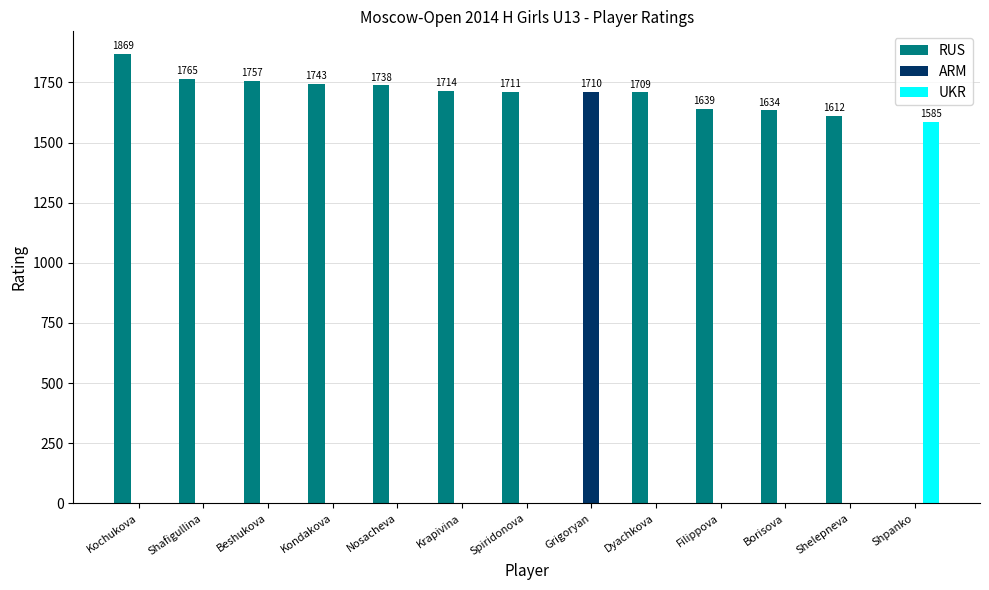

Which series has the widest spread of values?

RUS